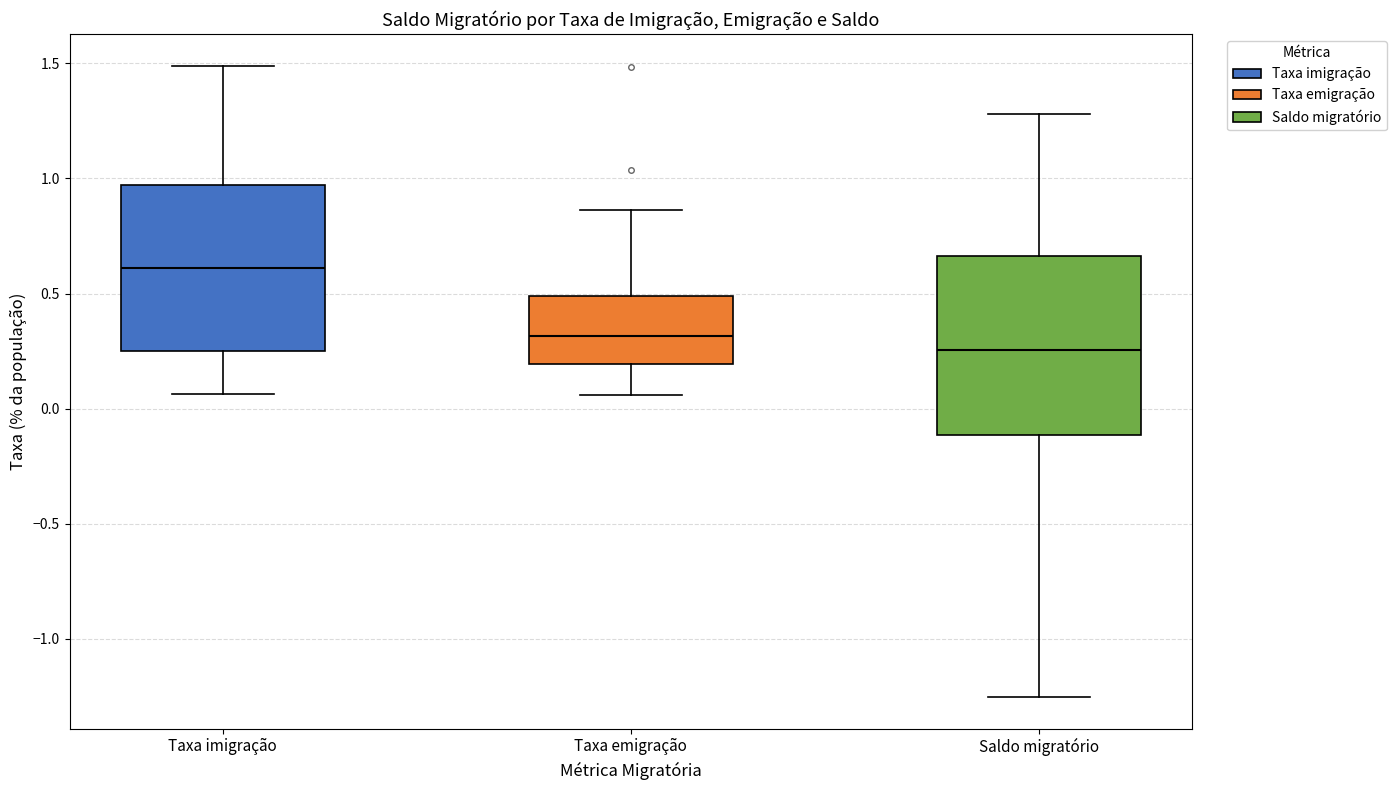

Which box has the lowest median line?

Saldo migratório